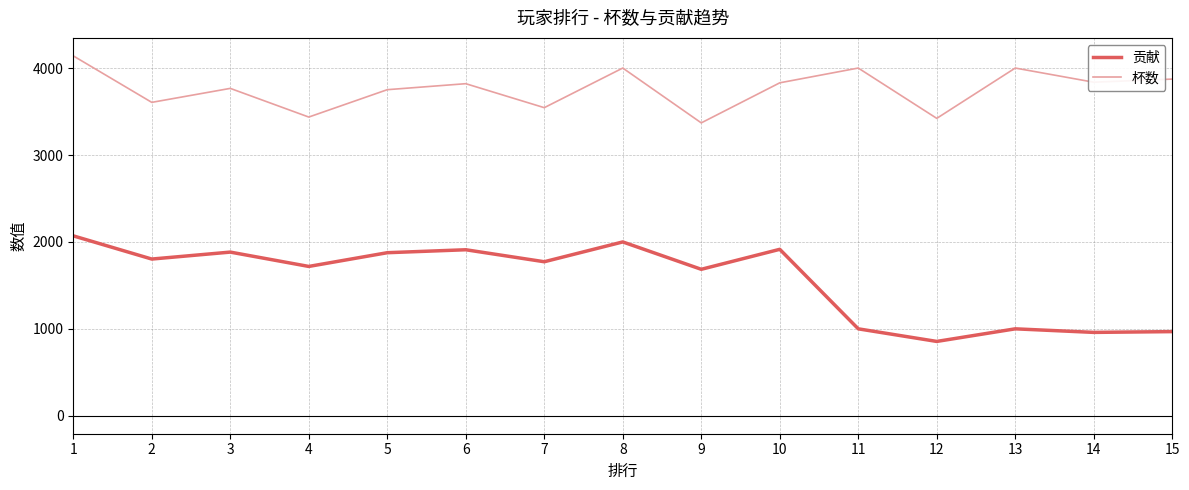

True or false: 杯数 has a value of 2304 at 7.

False